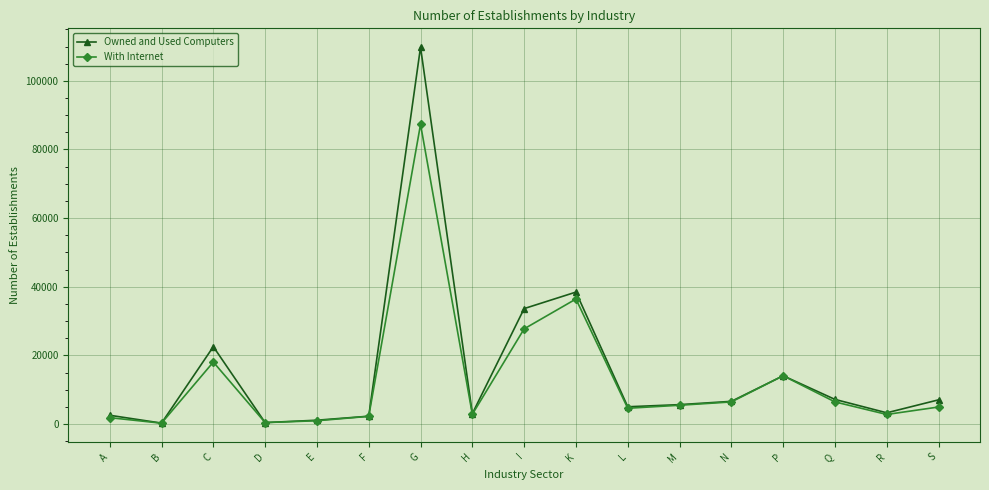

List the series in order of their peak value, highest first.

Owned and Used Computers, With Internet